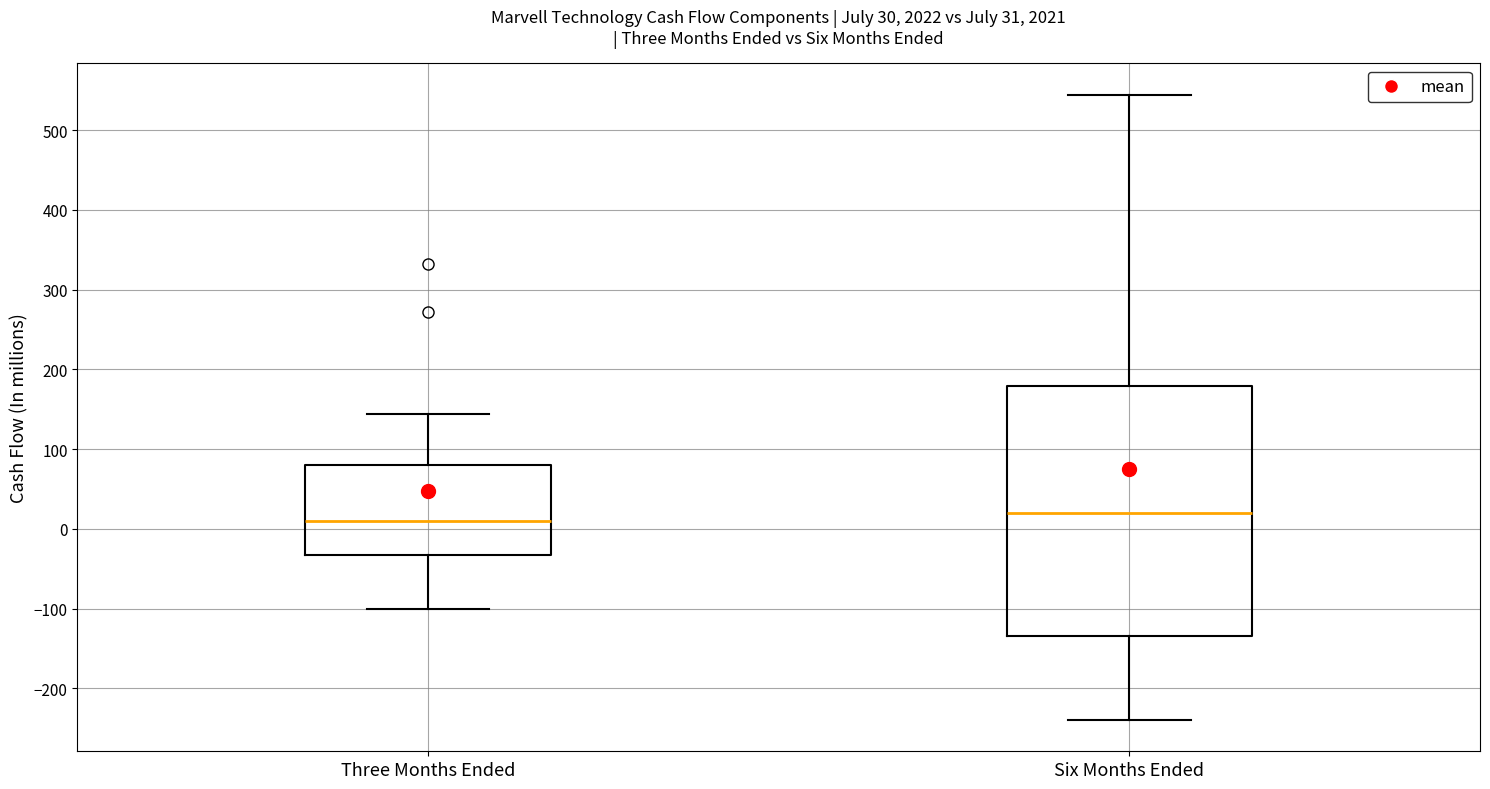

Which box has the highest median line?

Six Months Ended